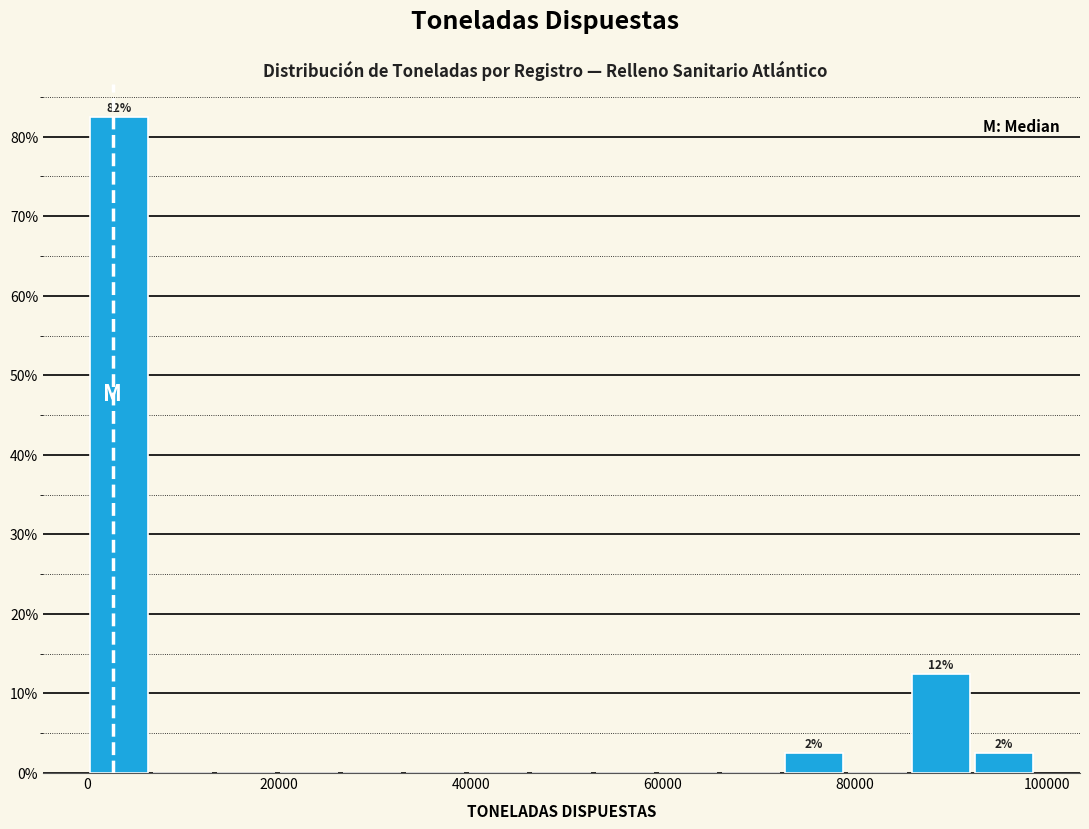

Around what value on the x-axis is the tallest bar? Give the approximate position of its centre, as read against the axis.

4000